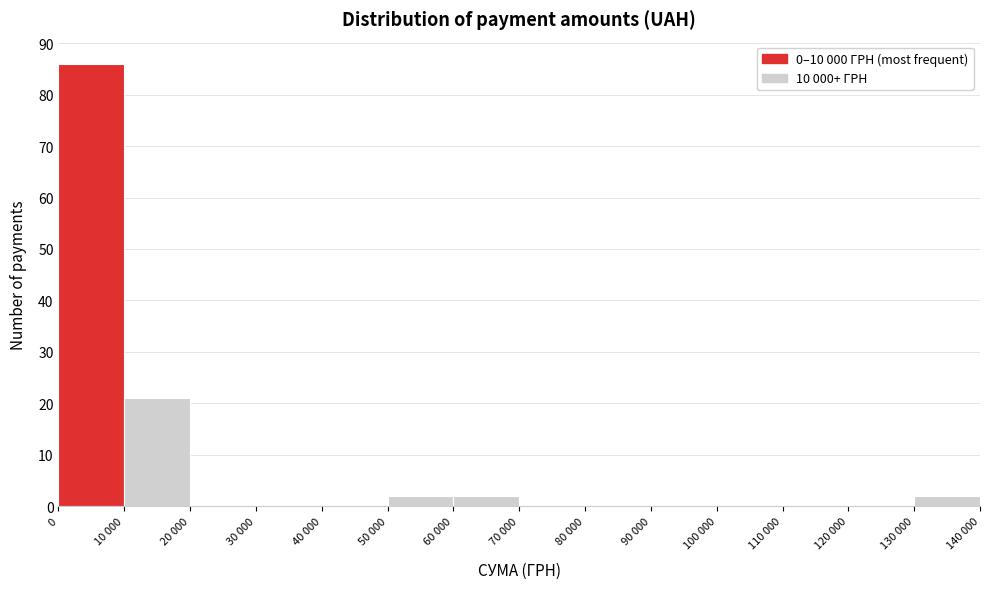

Reading left to right, extract all data points from this chart.

0=86	10 000=21	20 000=0	30 000=0	40 000=0	50 000=2	60 000=2	70 000=0	80 000=0	90 000=0	100 000=0	110 000=0	120 000=0	130 000=2